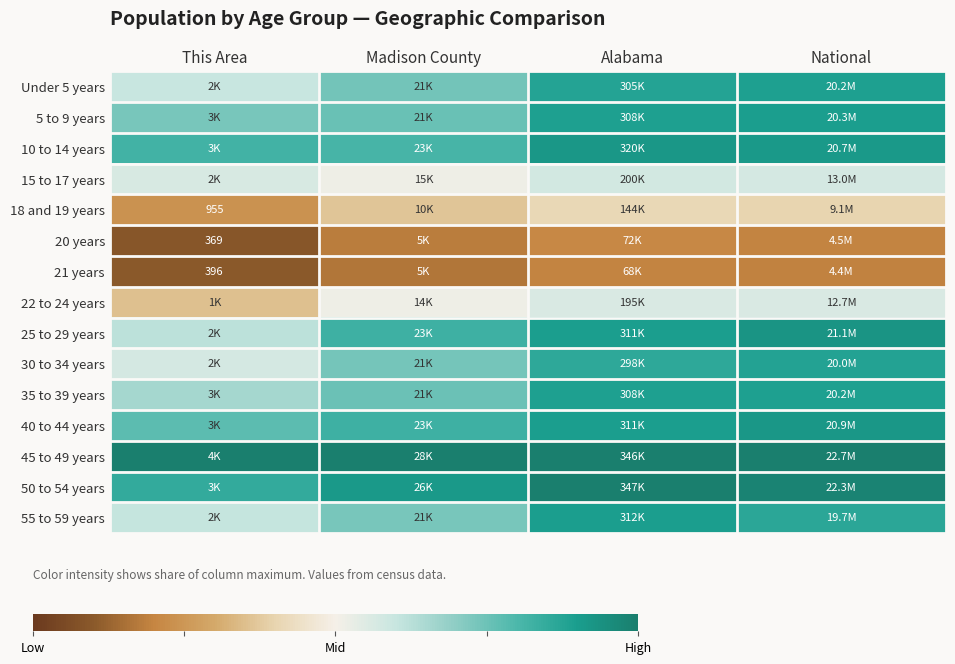

At Alabama, list the series in order from largest to smallest.

50 to 54 years, 45 to 49 years, 10 to 14 years, 55 to 59 years, 40 to 44 years, 25 to 29 years, 35 to 39 years, 5 to 9 years, Under 5 years, 30 to 34 years, 15 to 17 years, 22 to 24 years, 18 and 19 years, 20 years, 21 years